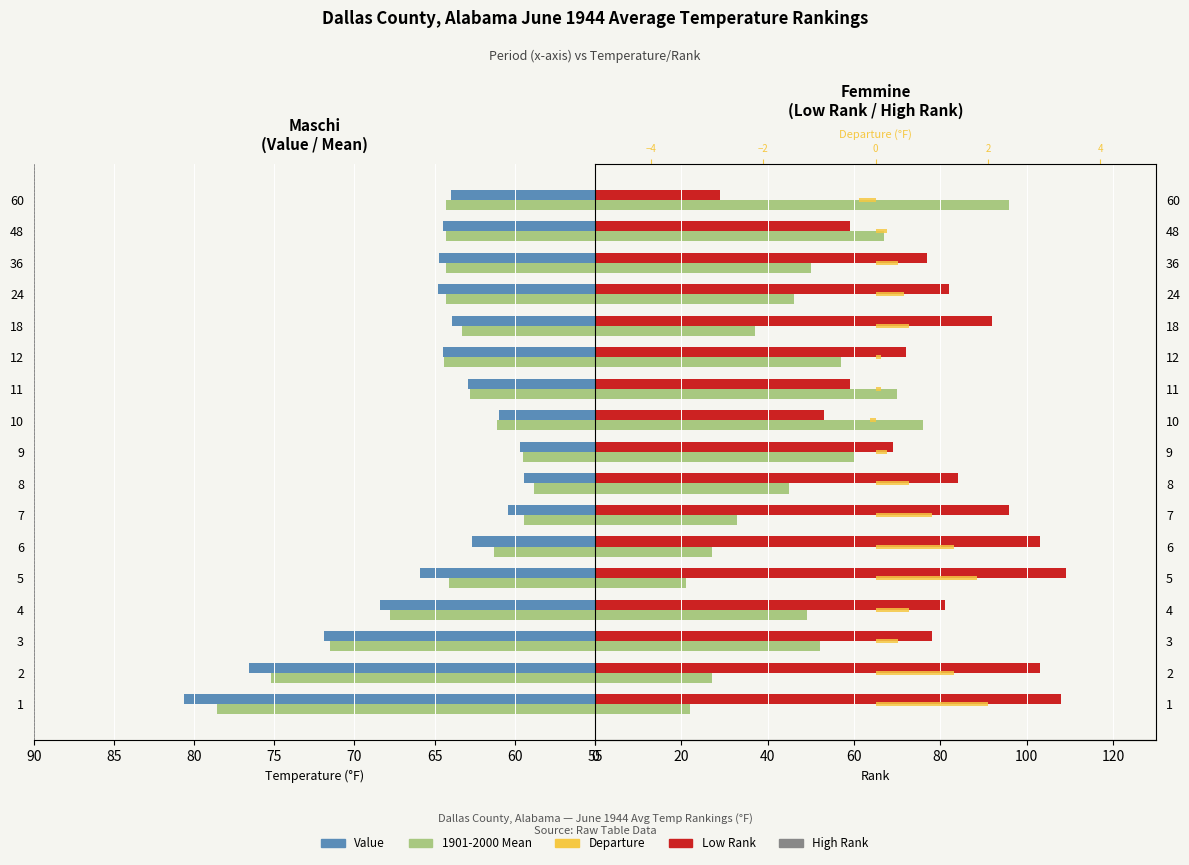

How many groups of bars are there?

17